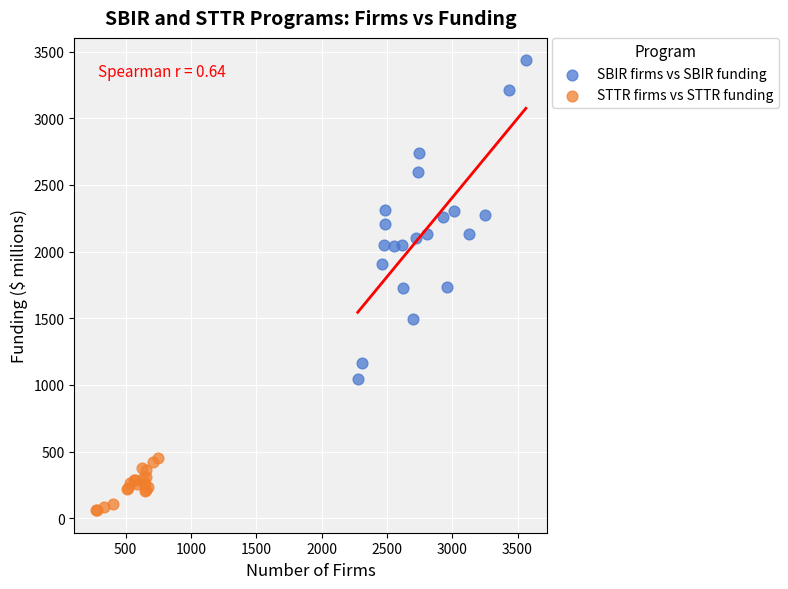

Which series contains the highest Y value?

SBIR firms vs SBIR funding